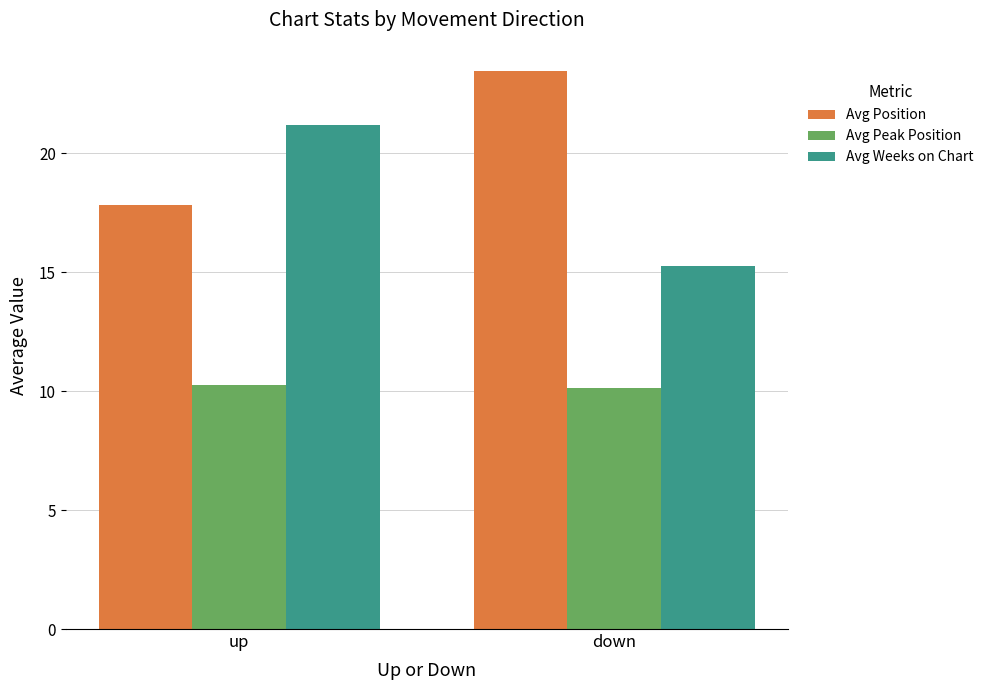

How many series are shown in this chart?

3